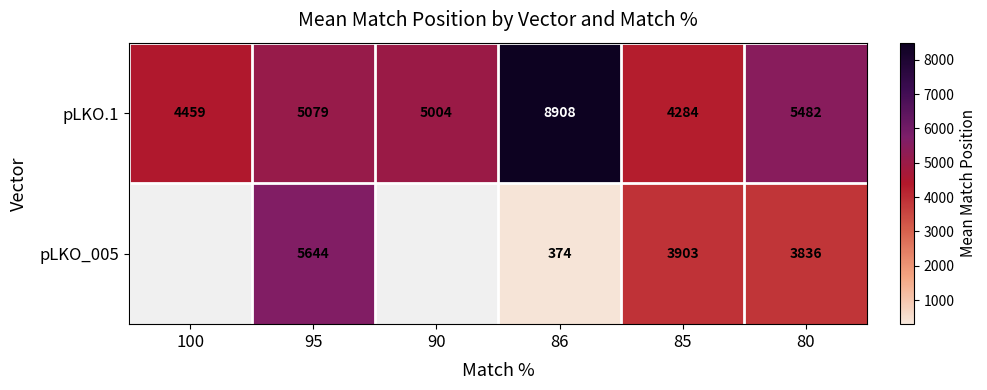

At how many categories does at least one series exceed 2898?

6